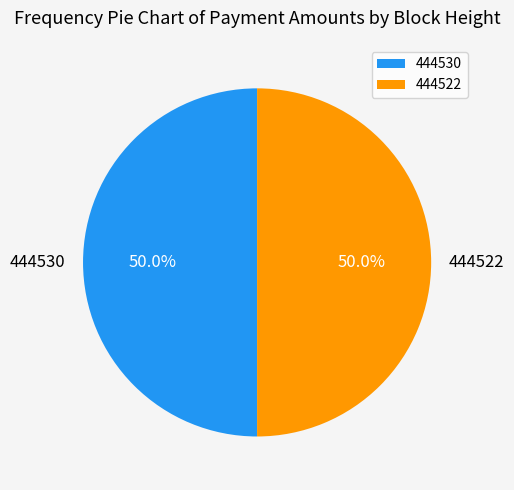

To the nearest percent, what portion does 444530 represent?

50%